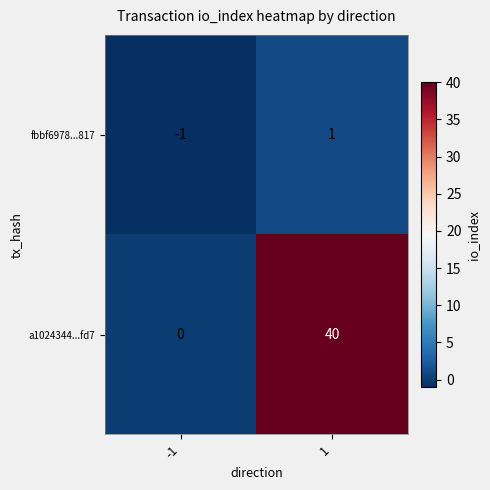

How many categories are shown in the chart?

2